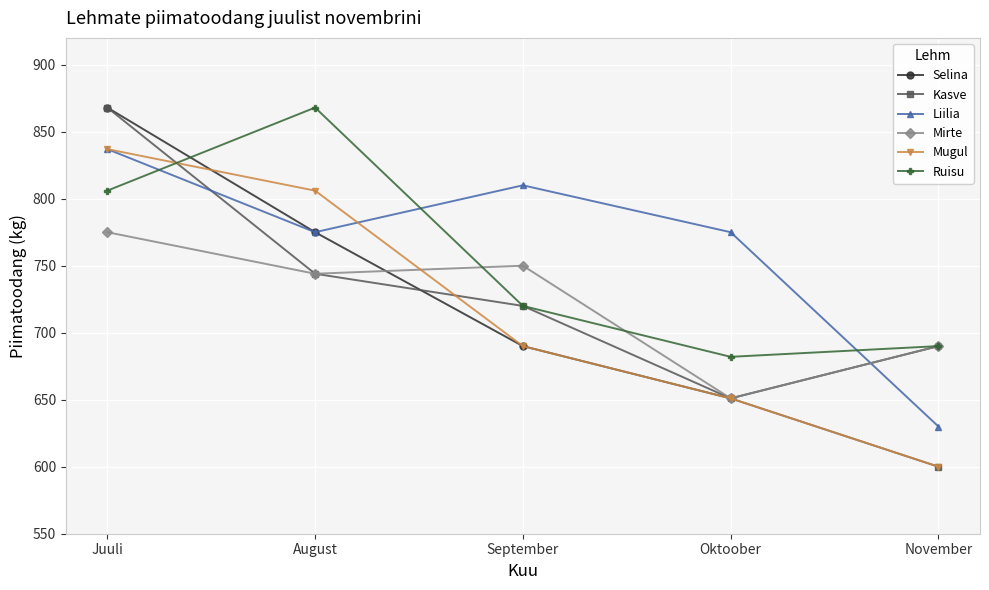

What is the difference between the maximum and minimum values in the Mugul series?

237